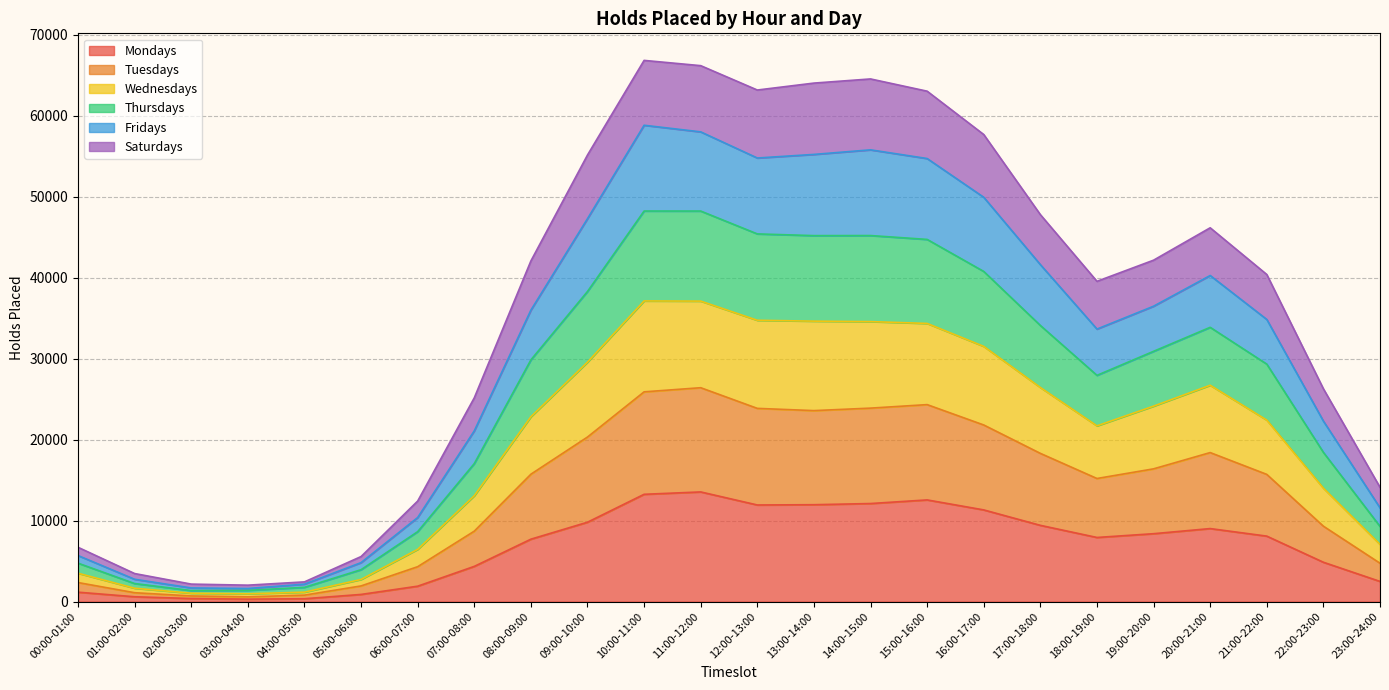

What is the maximum value for Mondays?

13544